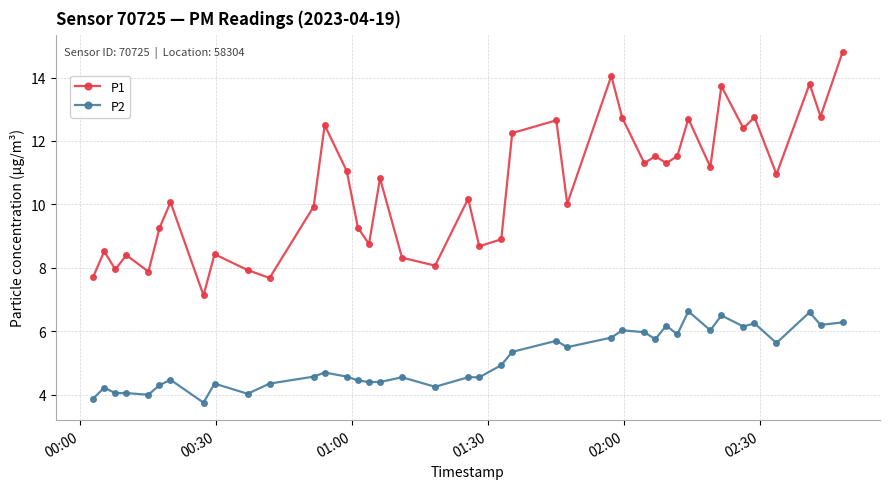

Which series has the largest range (max minus min)?

P1